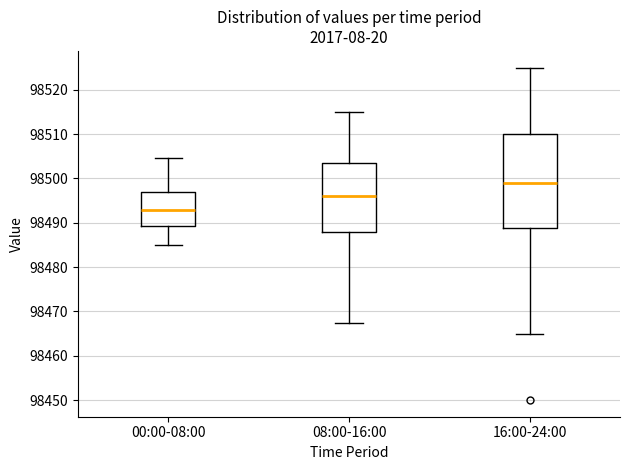

Reading left to right, transcribe this box plot: for each box, give where its median line is, the range the box spans, and where its two whiskers end, as read against the y-axis. The values are not printed on the chart, so give them approximately, as read against the axis.

00:00-08:00: median 98493, box 98489 to 98497, whiskers 98485 to 98505
08:00-16:00: median 98496, box 98488 to 98504, whiskers 98468 to 98515
16:00-24:00: median 98499, box 98489 to 98510, whiskers 98465 to 98525